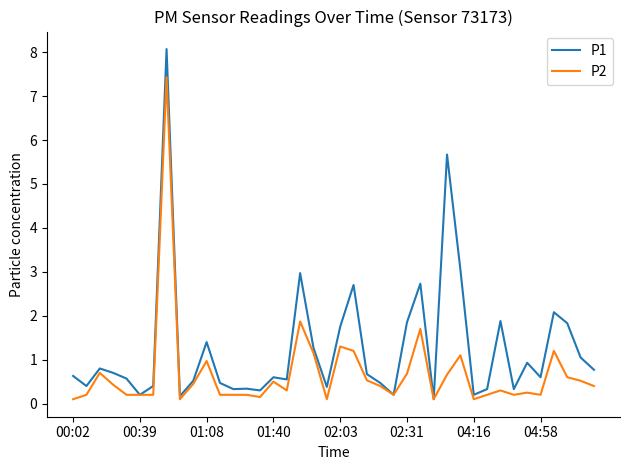

List the series in order of their peak value, highest first.

P1, P2